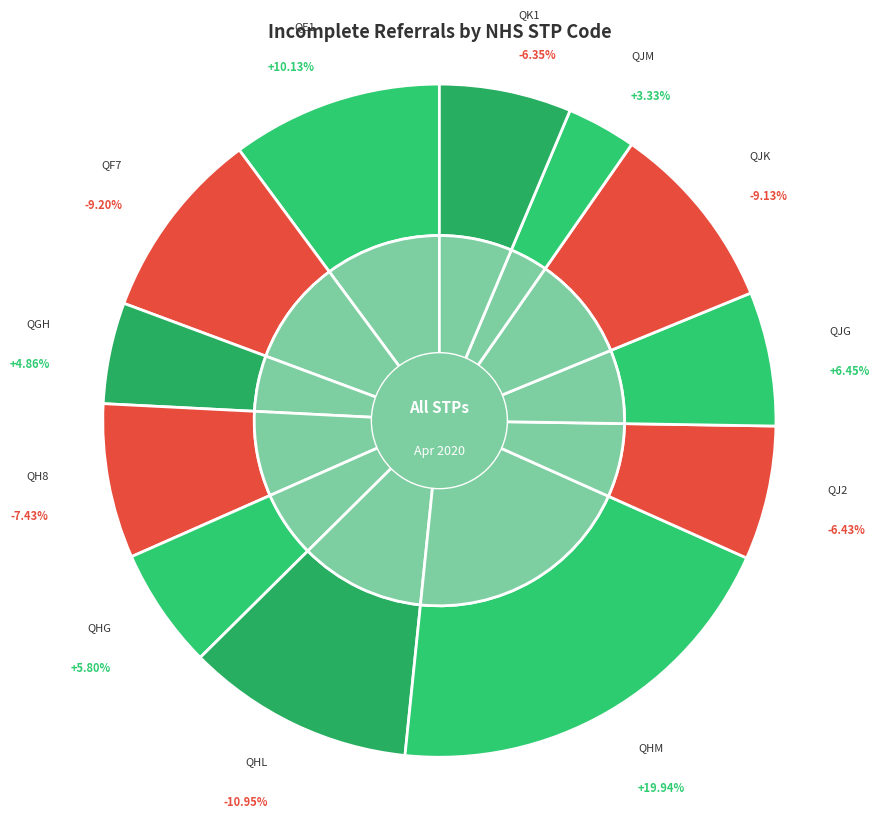

Rank the categories by value from lowest to highest.

QJM, QGH, QHG, QK1, QJ2, QJG, QH8, QJK, QF7, QE1, QHL, QHM